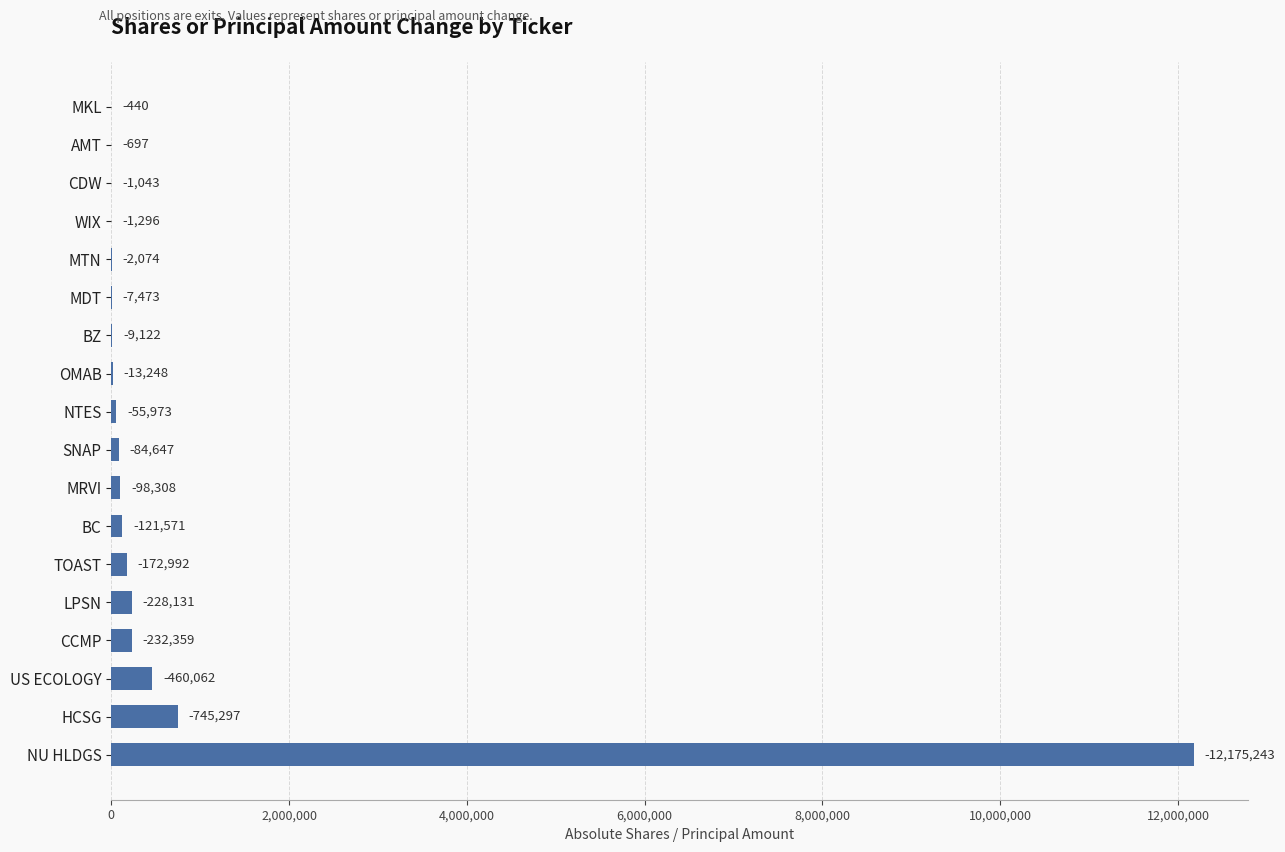

How many data points are less than 84647?

9